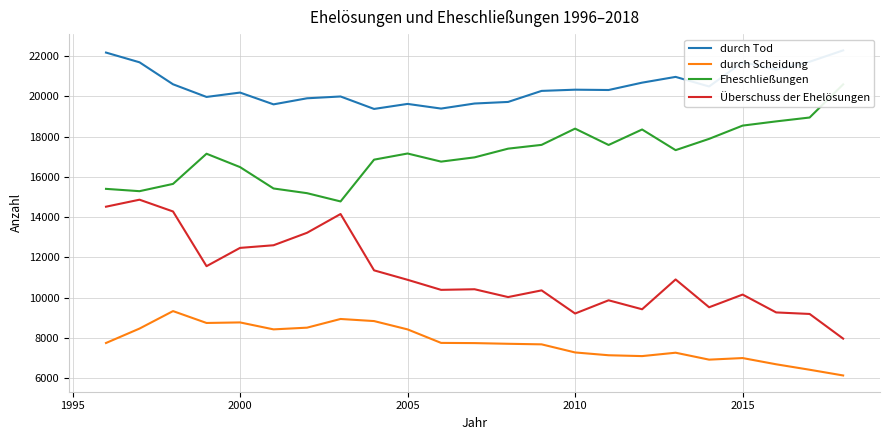

True or false: Überschuss der Ehelösungen and durch Scheidung intersect in this chart.

False